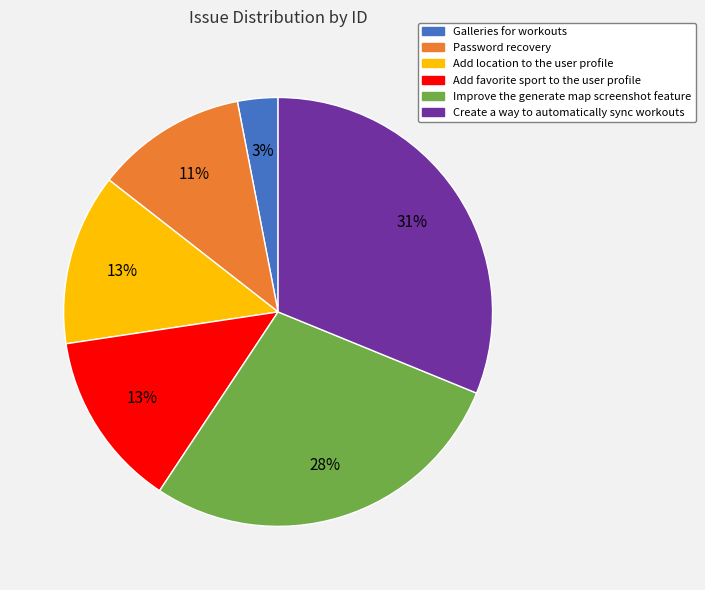

Do Galleries for workouts and Add favorite sport to the user profile together represent more than half of the pie?

No